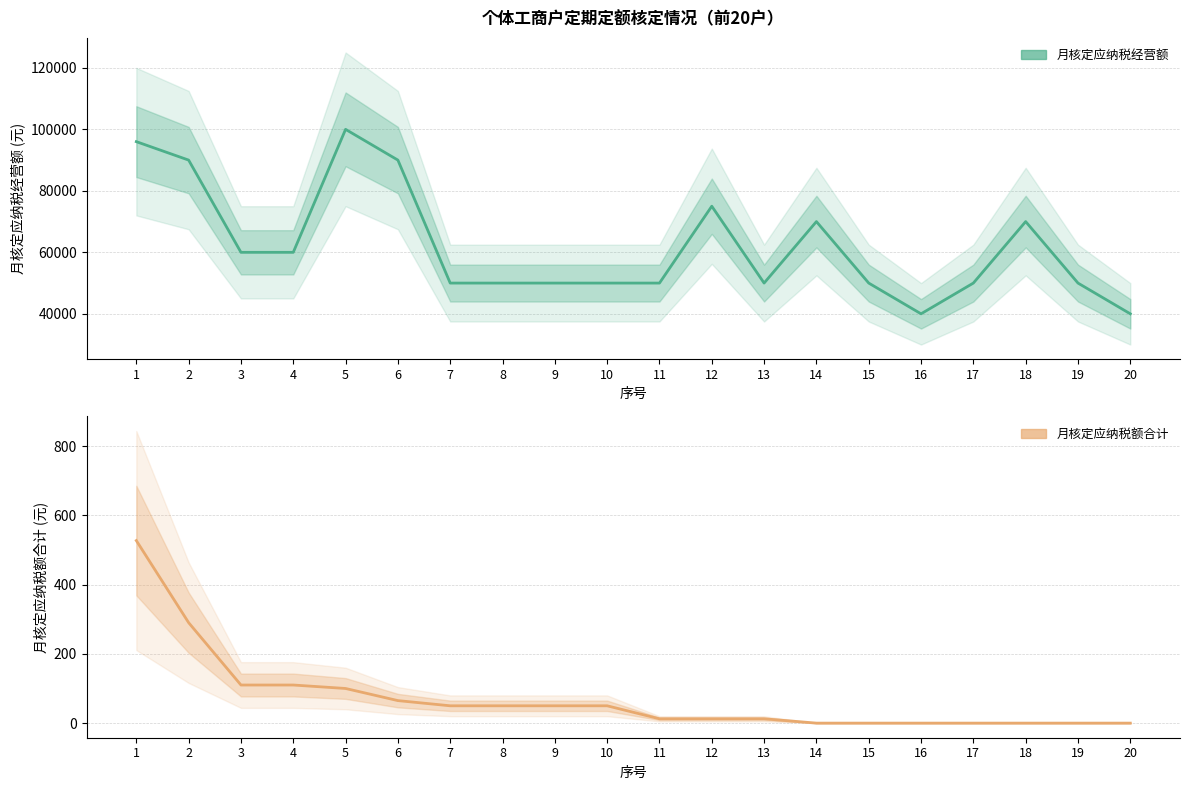

How many lines are shown in the chart?

2